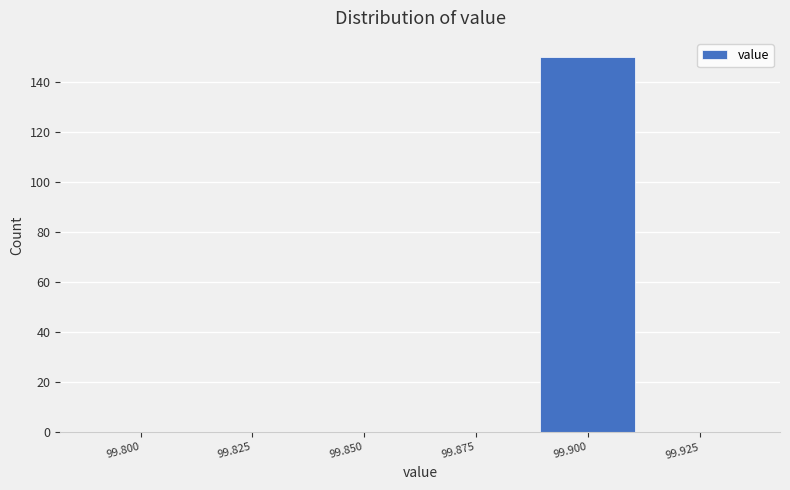

Reading left to right, what are all the values shown in this chart?

99.800=0	99.825=0	99.850=0	99.875=0	99.900=150	99.925=0